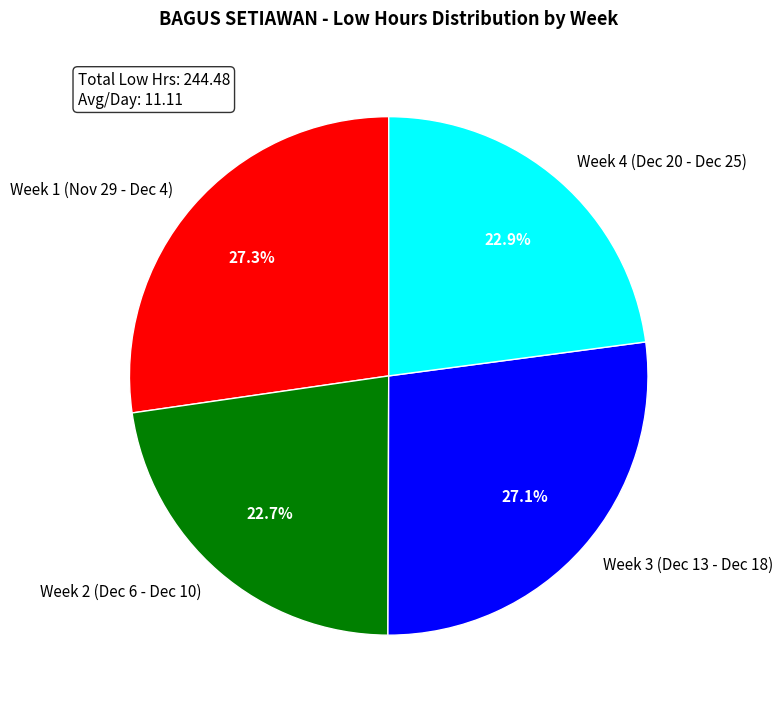

What is the ratio of the value at Week 4 (Dec 20 - Dec 25) to the value at Week 1 (Nov 29 - Dec 4)?

0.8